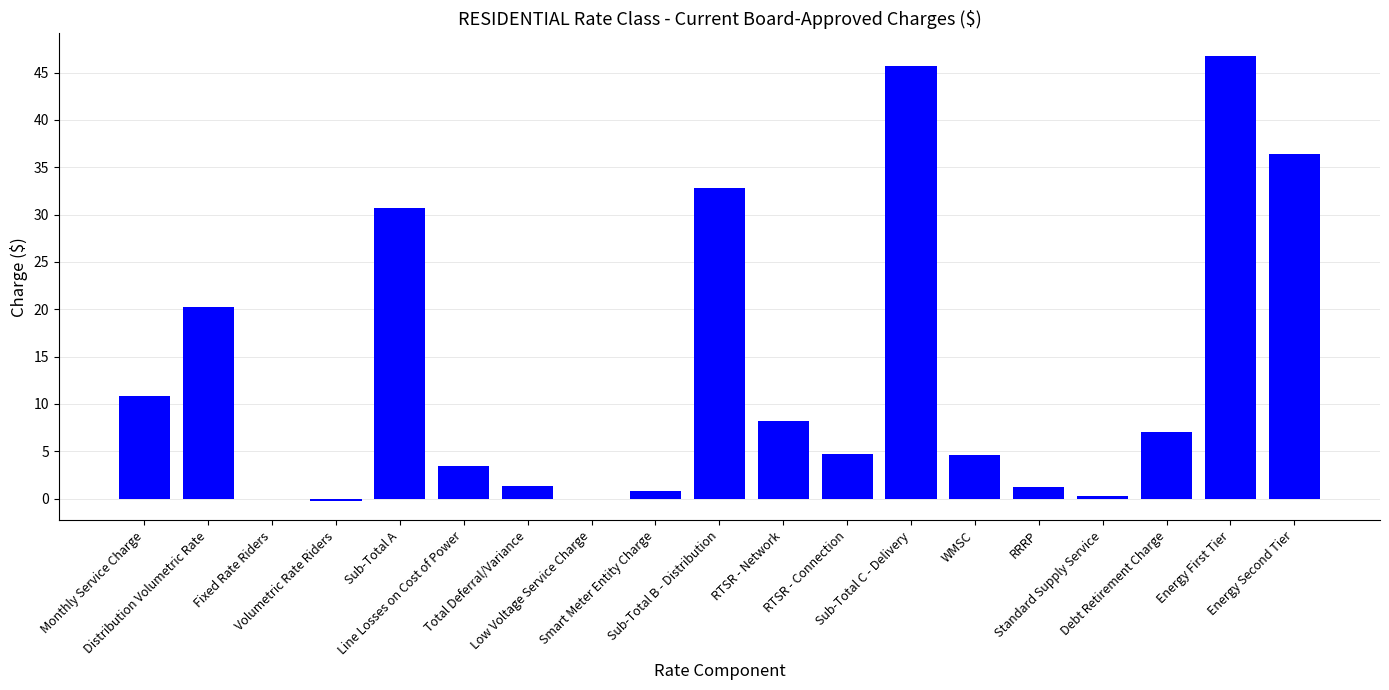

What is the label of the 17th bar from the left?

Debt Retirement Charge